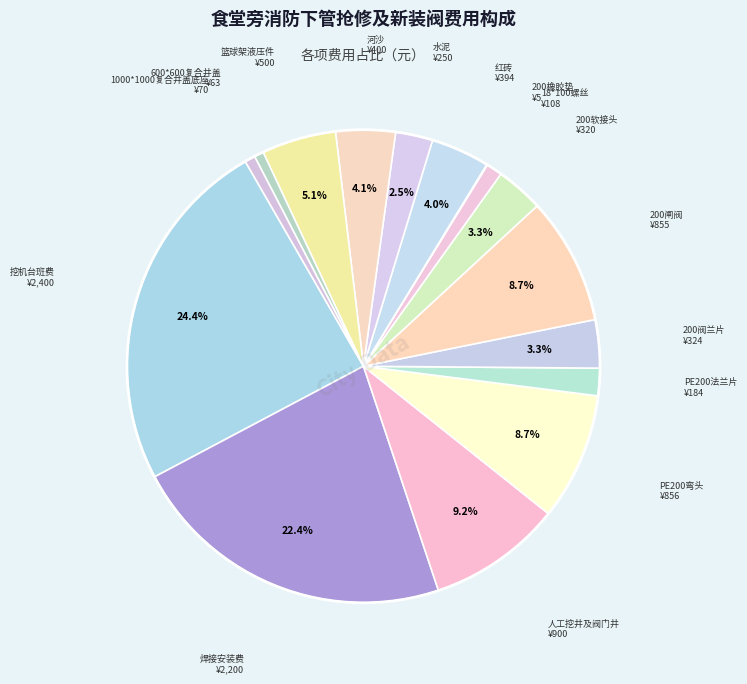

Rank the categories by value from lowest to highest.

200橡胶垫, 600*600复合井盖, 1000*1000复合井盖底座, 18*100螺丝, PE200法兰片, 水泥, 200软接头, 200阀兰片, 红砖, 河沙, 篮球架液压件, 200闸阀, PE200弯头, 人工挖井及阀门井, 焊接安装费, 挖机台班费